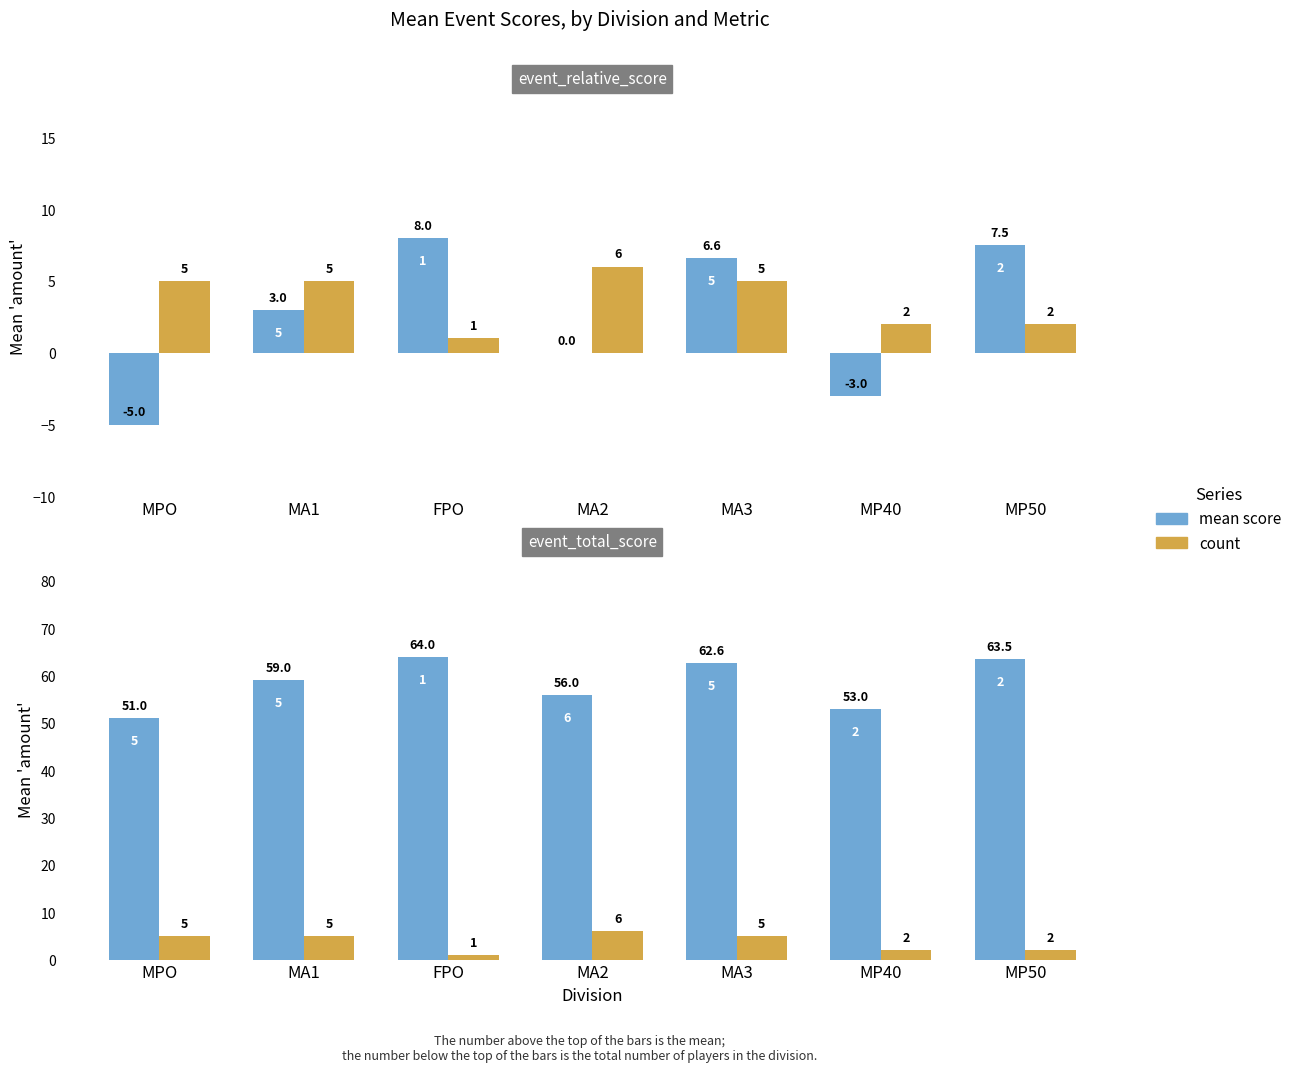

Rank the series at MP50 from lowest to highest value.

count, event_relative_score, event_total_score